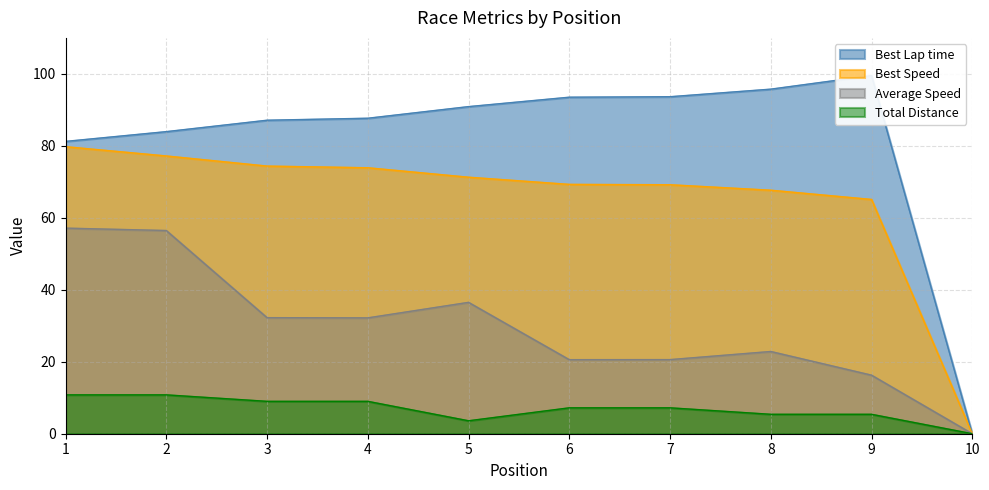

Which series has the widest spread of values?

Best Lap time